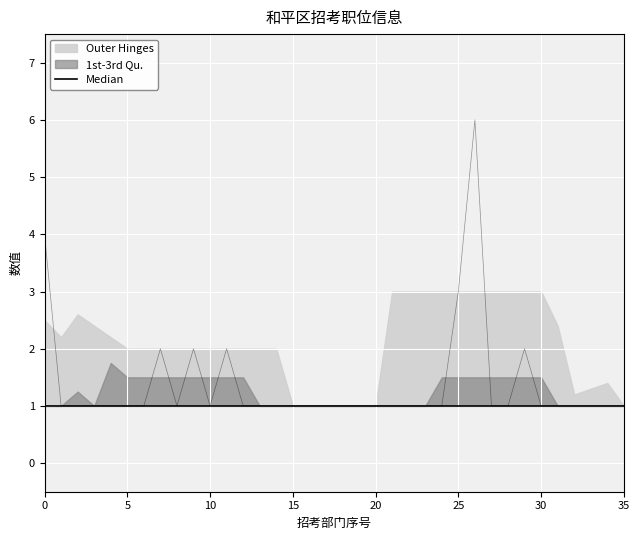

Reading left to right, extract all data points from this chart.

4	1	1	1	1	1	1	2	1	2	1	2	1	1	1	1	1	1	1	1	1	1	1	1	1	3	6	1	1	2	1	1	1	1	1	1